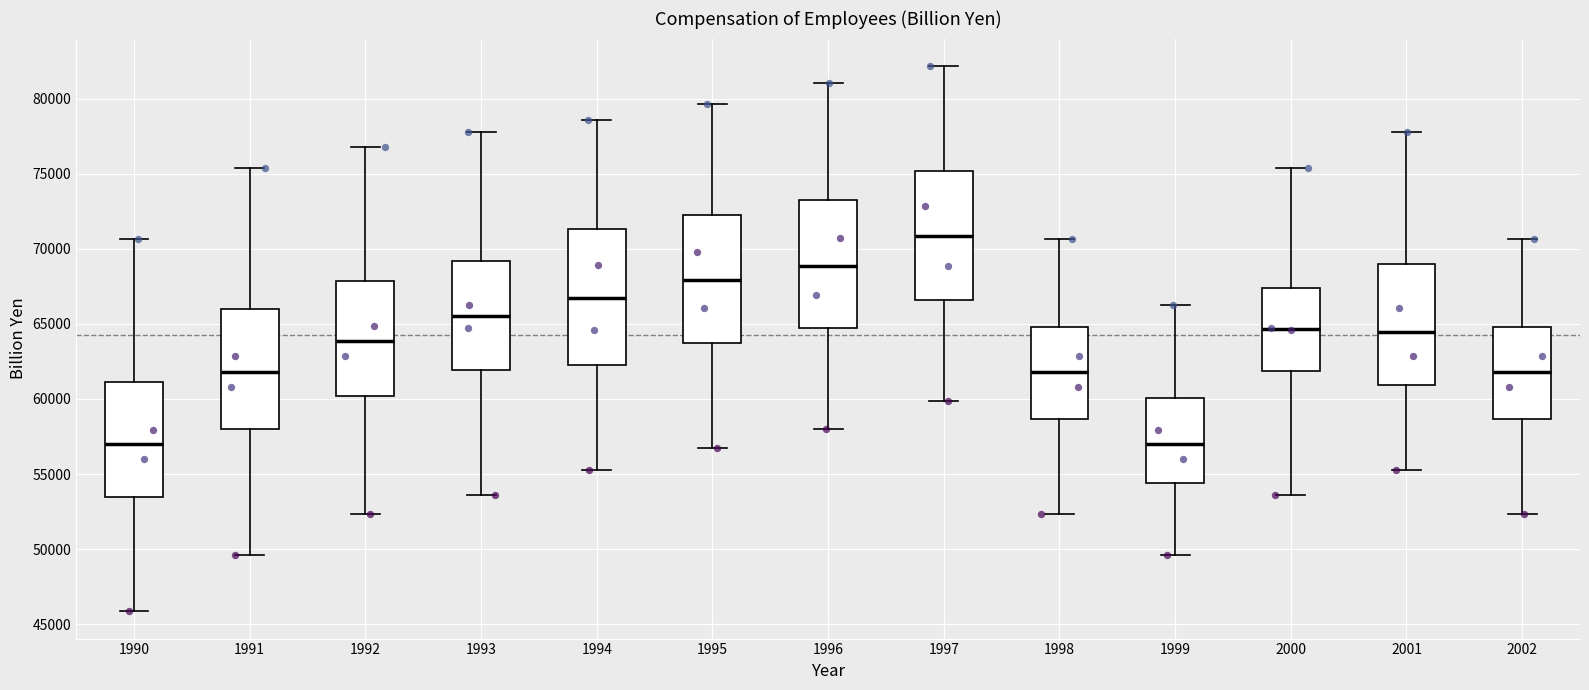

Reading left to right, read every box against the y-axis: the position of its median line, the range the box covers, and the ends of its whiskers. The values are not printed on the chart, so give them approximately, as read against the axis.

1990: median 57000, box 53500 to 61000, whiskers 46000 to 70500
1991: median 62000, box 58000 to 66000, whiskers 49500 to 75500
1992: median 64000, box 60000 to 68000, whiskers 52500 to 77000
1993: median 65500, box 62000 to 69000, whiskers 53500 to 78000
1994: median 67000, box 62500 to 71500, whiskers 55500 to 78500
1995: median 68000, box 63500 to 72000, whiskers 56500 to 79500
1996: median 69000, box 64500 to 73500, whiskers 58000 to 81000
1997: median 71000, box 66500 to 75000, whiskers 60000 to 82000
1998: median 62000, box 58500 to 65000, whiskers 52500 to 70500
1999: median 57000, box 54500 to 60000, whiskers 49500 to 66500
2000: median 64500, box 62000 to 67500, whiskers 53500 to 75500
2001: median 64500, box 61000 to 69000, whiskers 55500 to 78000
2002: median 62000, box 58500 to 65000, whiskers 52500 to 70500